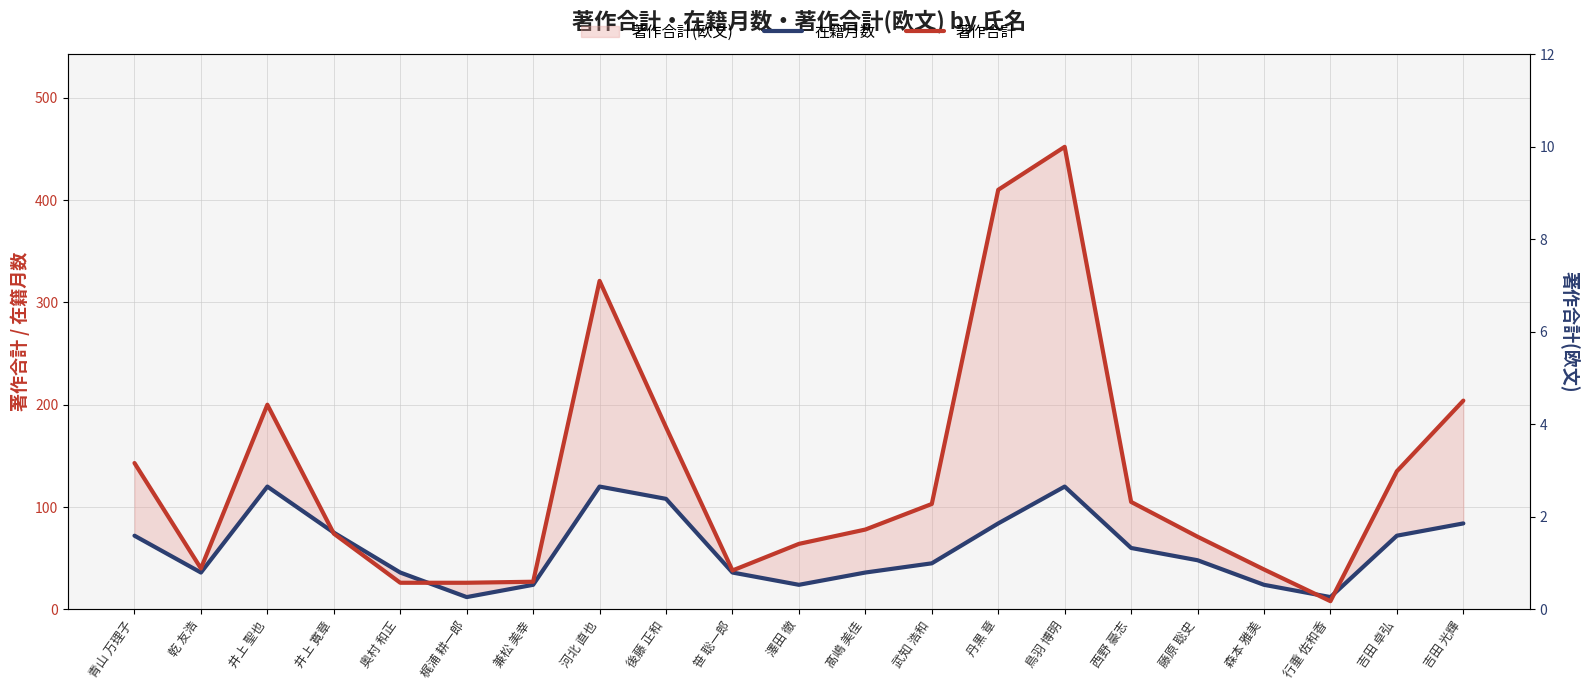

What is the sum of the 在籍月数 values at 青山 万理子 and 梶浦 耕一郎?

84